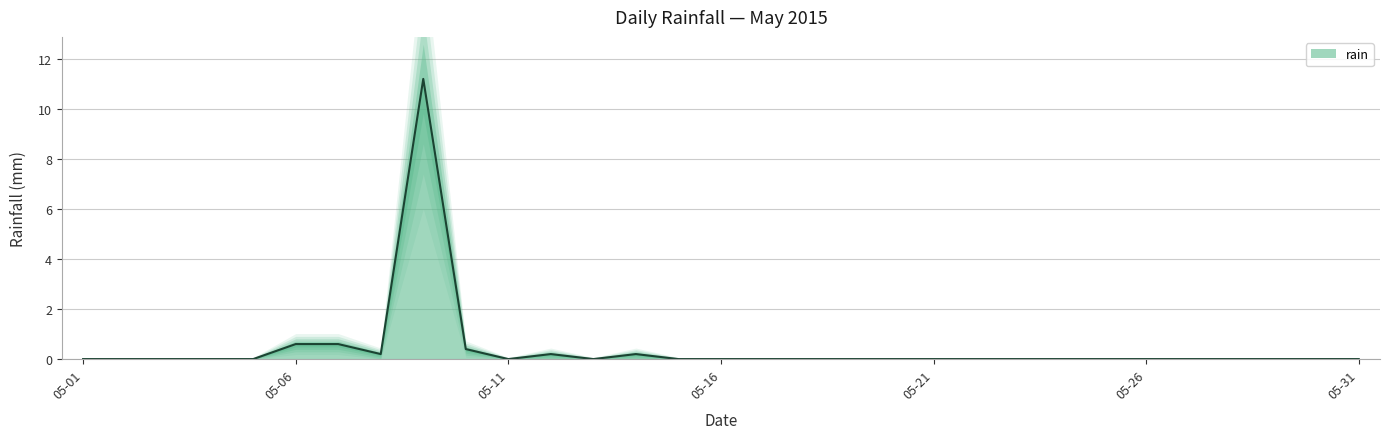

What is the average value?

0.4